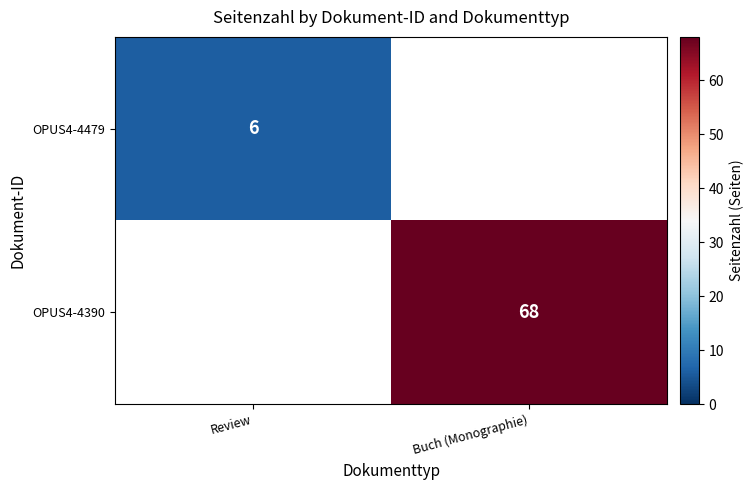

Is the value of OPUS4-4479 at Review greater than the value of OPUS4-4390 at Buch (Monographie)?

No